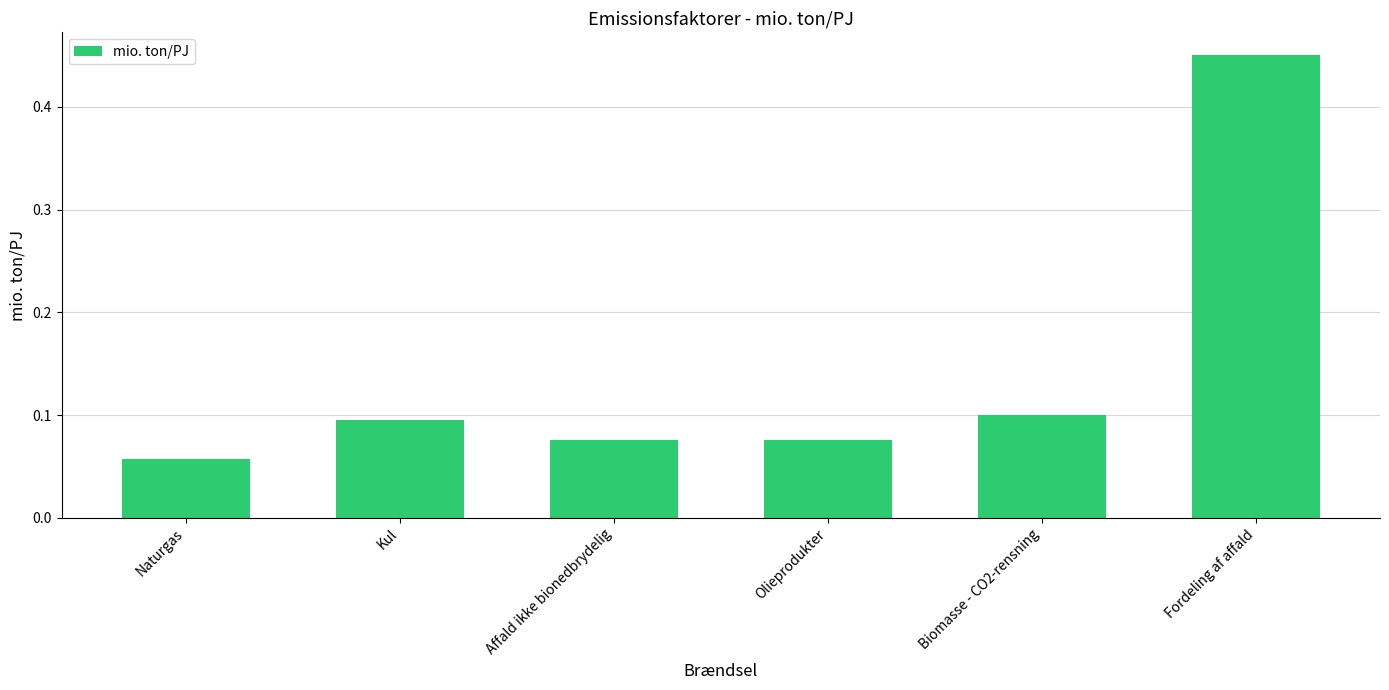

Between Olieprodukter and Naturgas, which is larger?

Olieprodukter